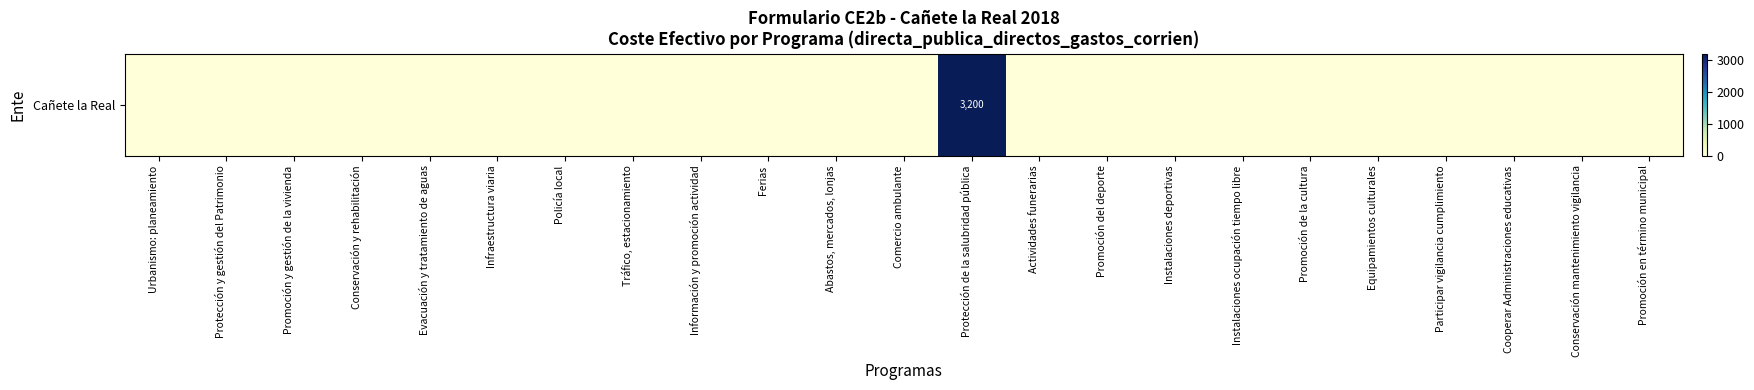

Reading left to right, what are all the values shown in this chart?

Urbanismo: planeamiento=0	Protección y gestión del Patrimonio=0	Promoción y gestión de la vivienda=0	Conservación y rehabilitación=0	Evacuación y tratamiento de aguas=0	Infraestructura viaria=0	Policía local=0	Tráfico, estacionamiento=0	Información y promoción actividad=0	Ferias=0	Abastos, mercados, lonjas=0	Comercio ambulante=0	Protección de la salubridad pública=3200	Actividades funerarias=0	Promoción del deporte=0	Instalaciones deportivas=0	Instalaciones ocupación tiempo libre=0	Promoción de la cultura=0	Equipamientos culturales=0	Participar vigilancia cumplimiento=0	Cooperar Administraciones educativas=0	Conservación mantenimiento vigilancia=0	Promoción en término municipal=0